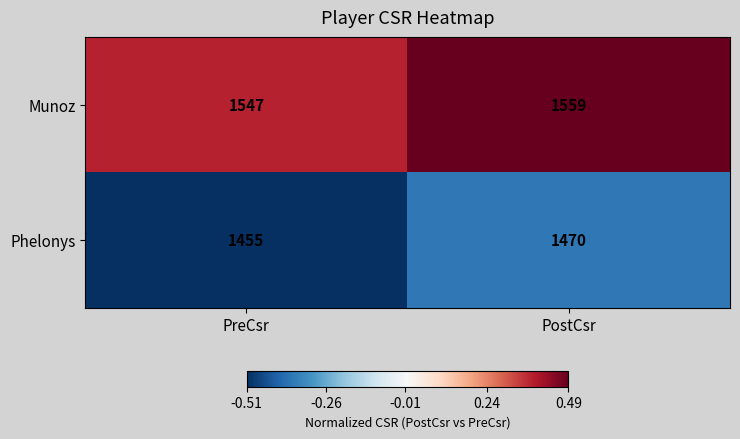

Is it true that Phelonys equals 807 at PostCsr?

False